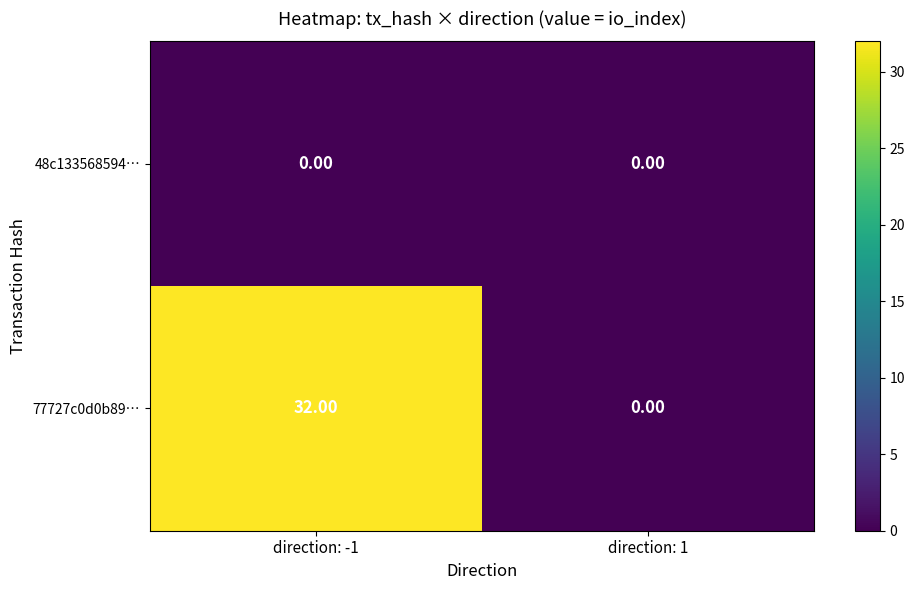

Which series has the largest total across all categories?

77727c0d0b89…